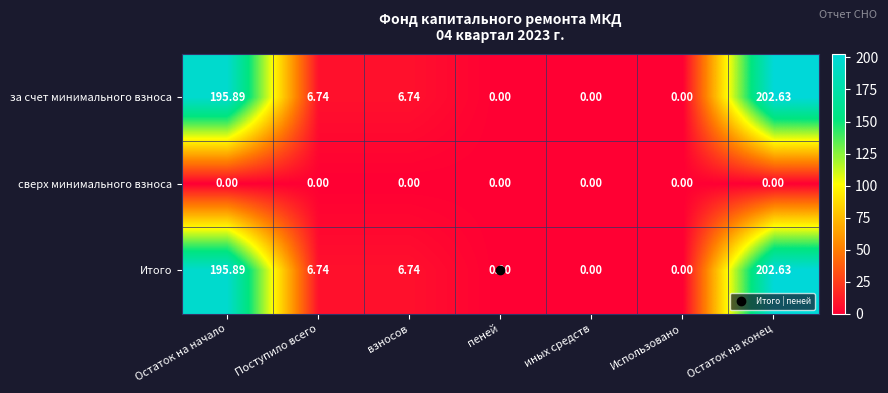

At which label does за счет минимального взноса first exceed 6?

Остаток на начало